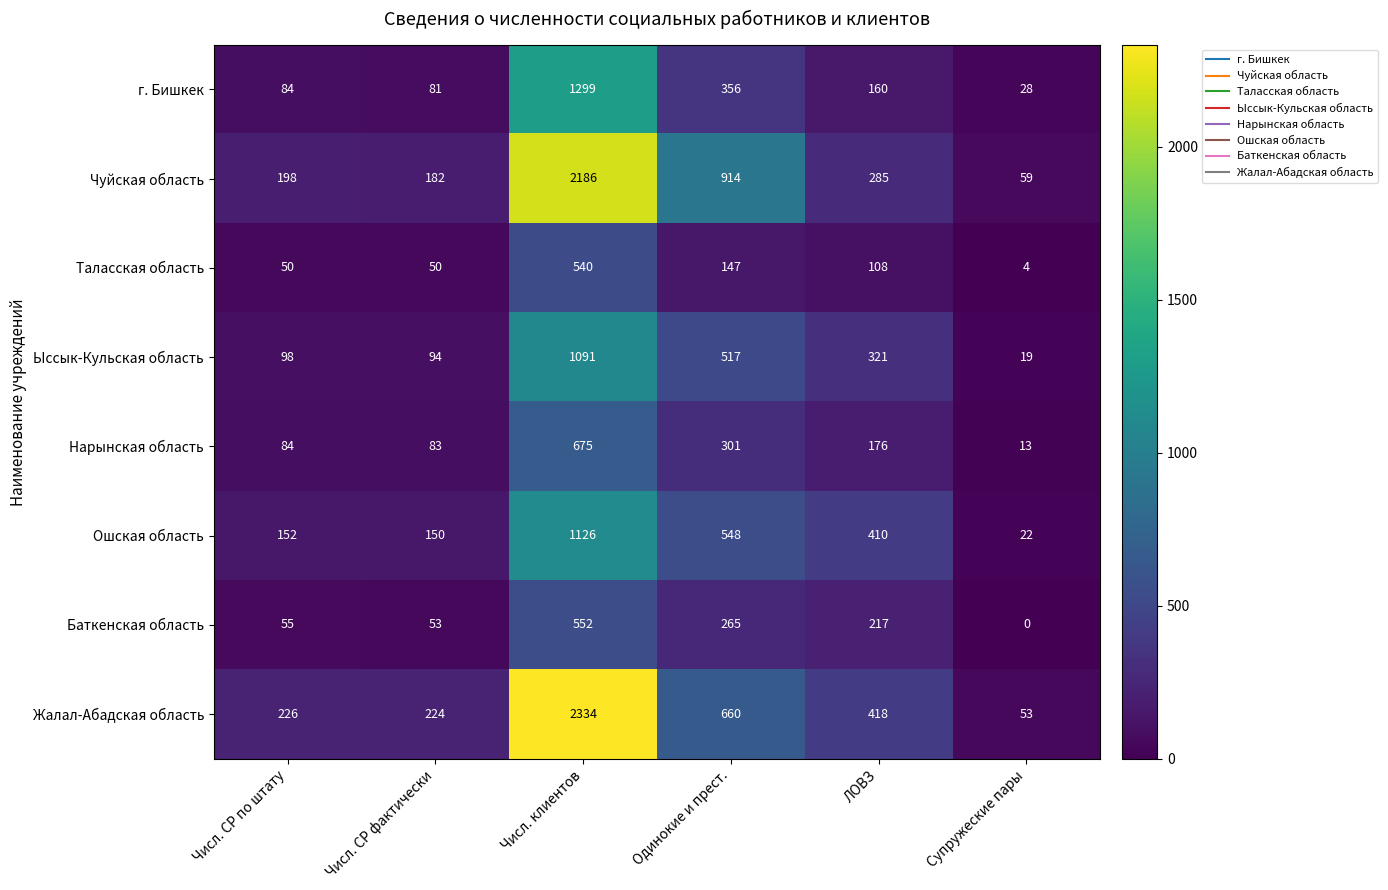

How many series are shown in this chart?

8